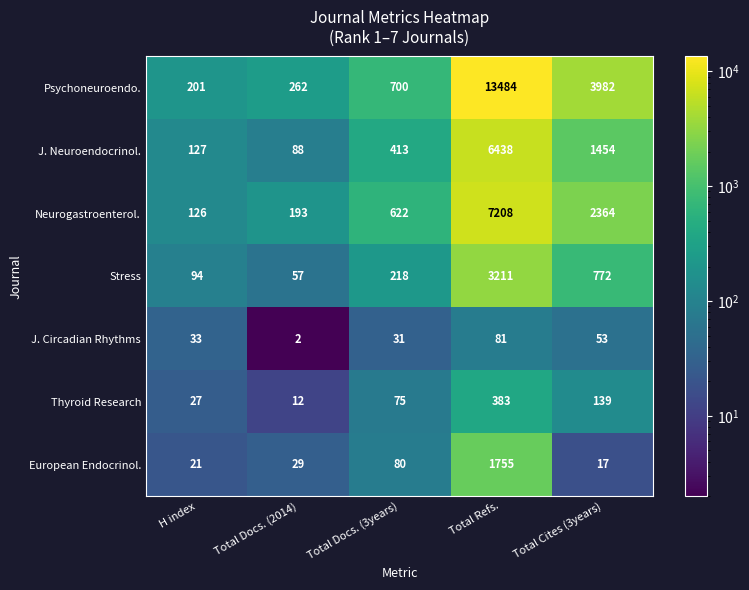

List the series in order of their peak value, lowest first.

J. Circadian Rhythms, Thyroid Research, European Endocrinol., Stress, J. Neuroendocrinol., Neurogastroenterol., Psychoneuroendo.